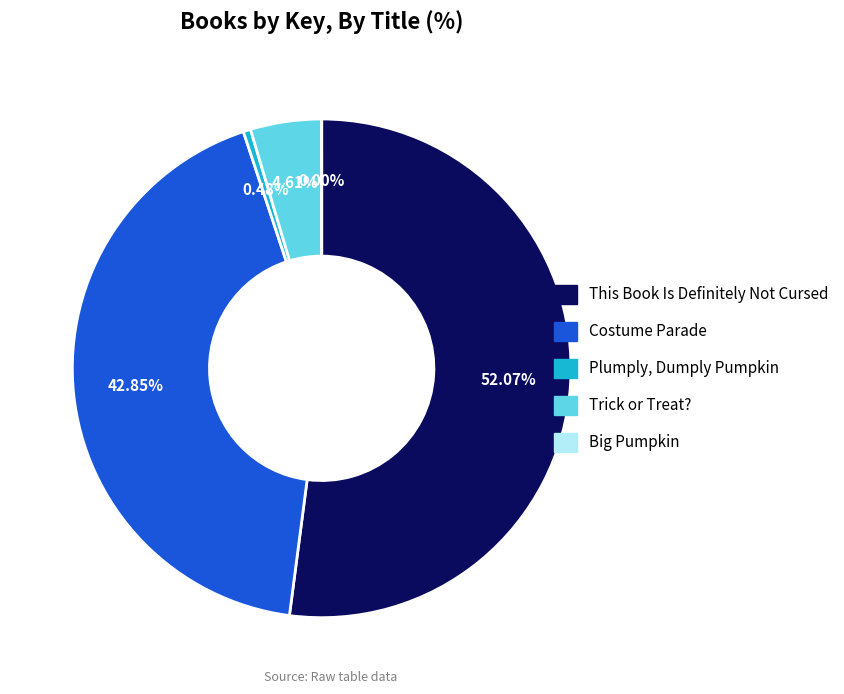

True or false: Costume Parade accounts for 43% of the total.

True